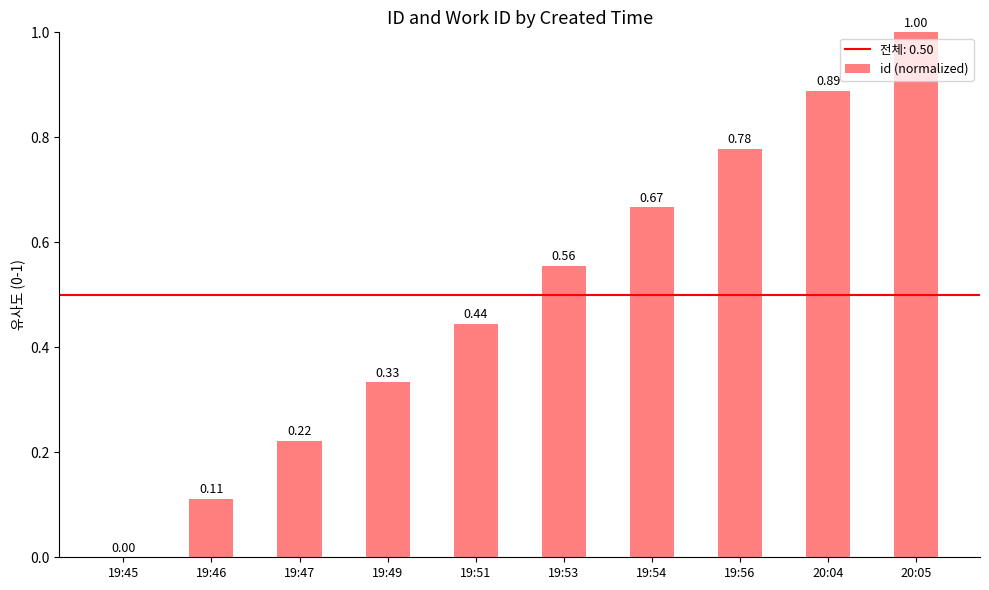

Which has a higher value, 19:46 or 19:56?

19:56